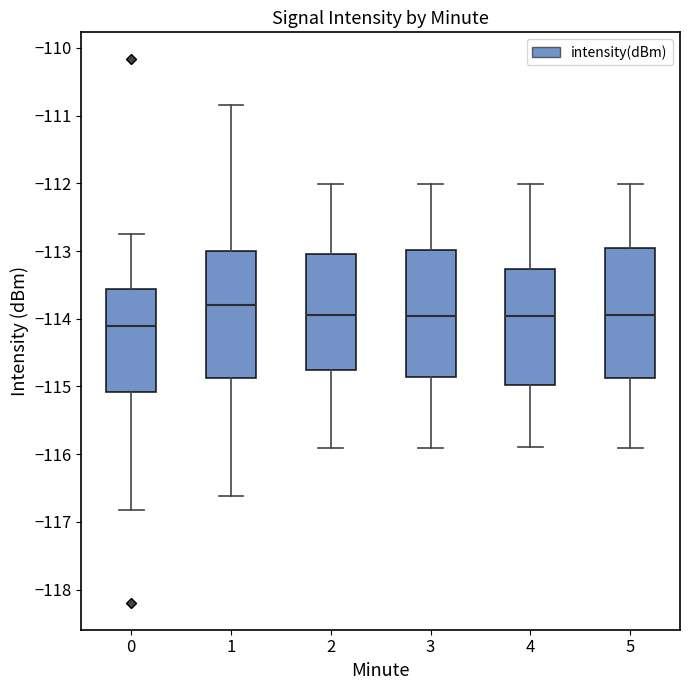

Which box's median line is the highest?

1